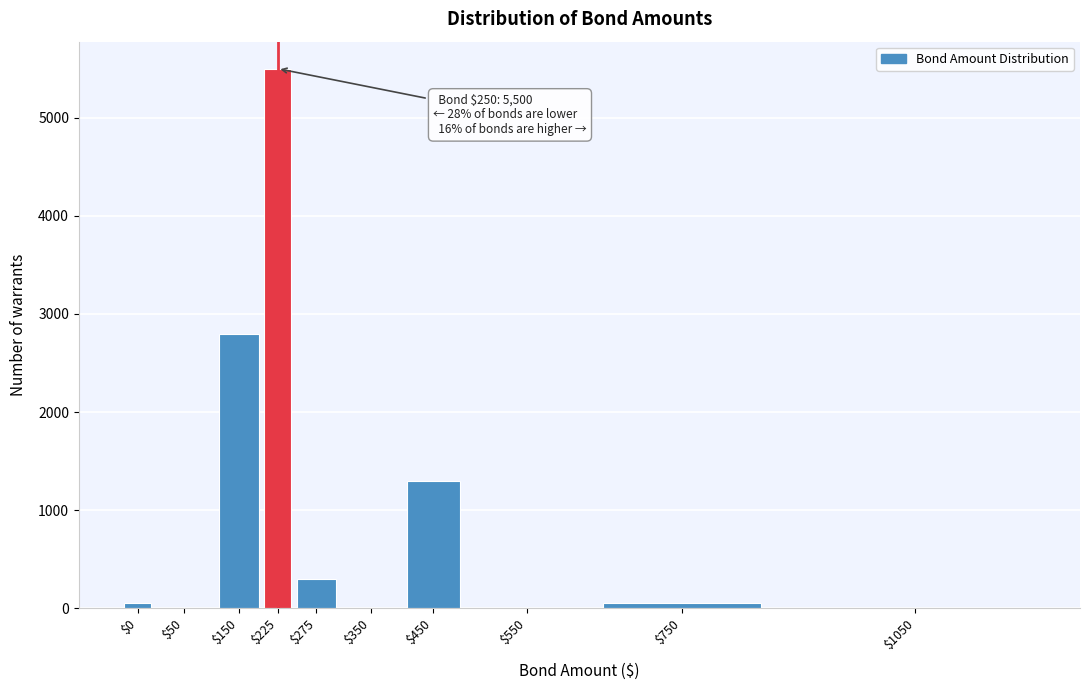

What is the greatest value displayed?

5500